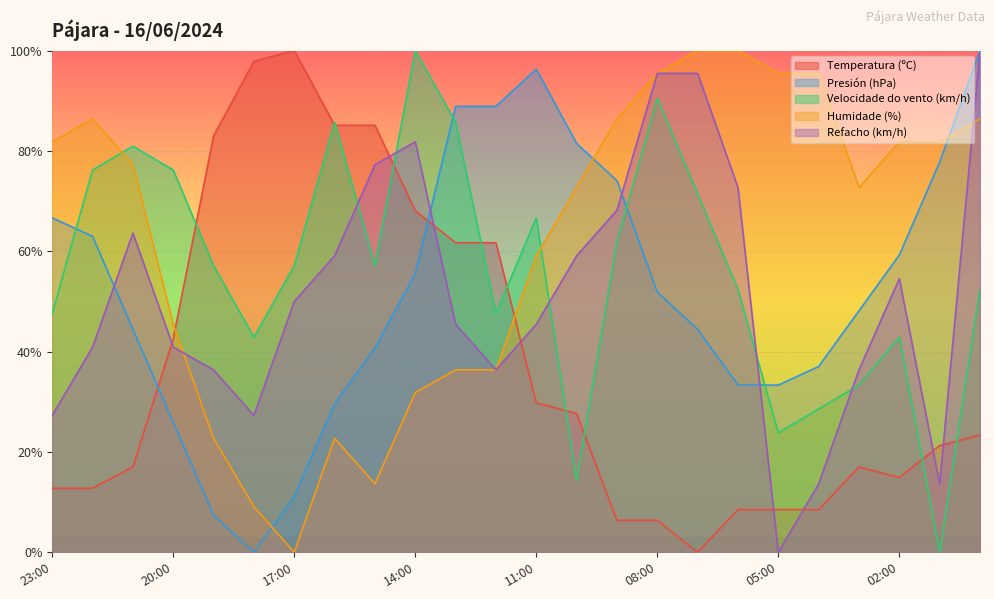

How many interior local peaks does the Refacho (km/h) series have?

3